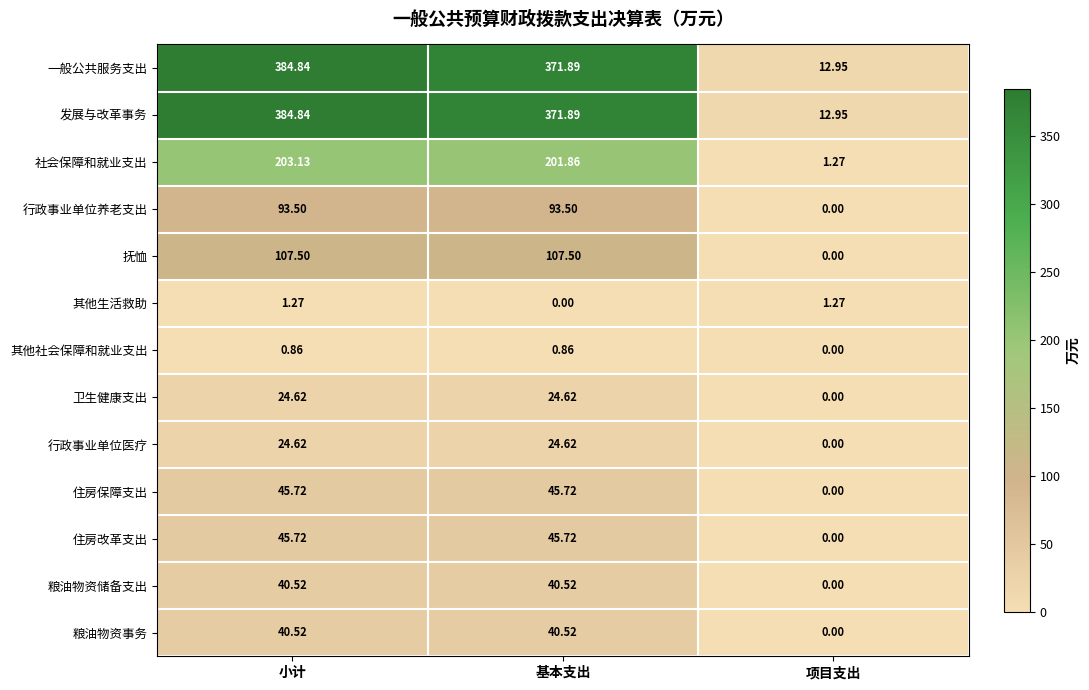

At which category is the sum across all series the highest?

小计